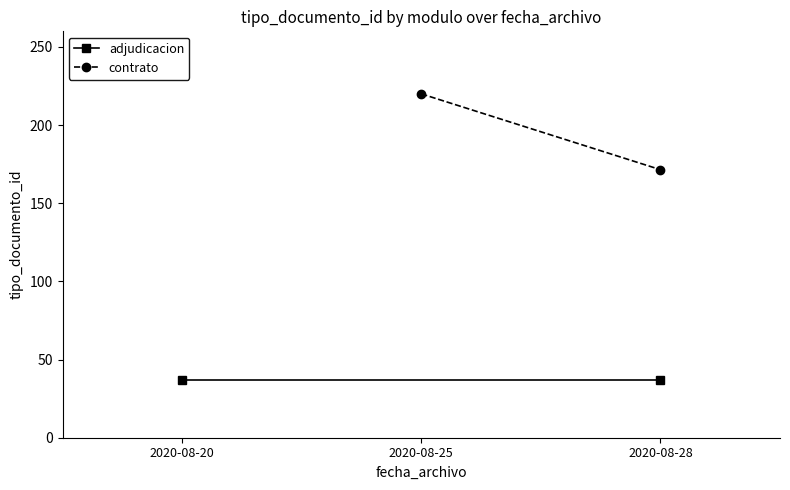

At which label is adjudicacion closest to 37?

2020-08-20